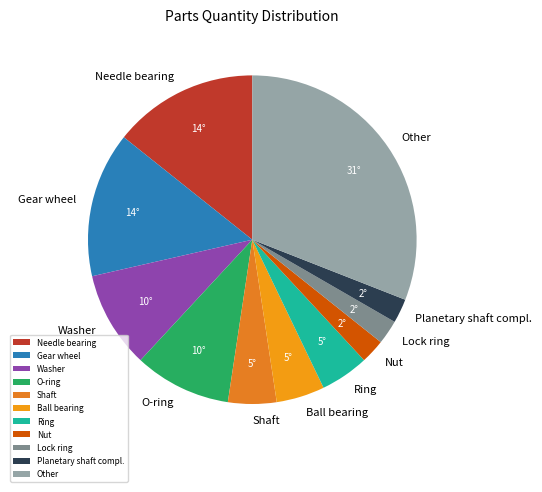

Is there any slice that represents more than half of the pie?

No